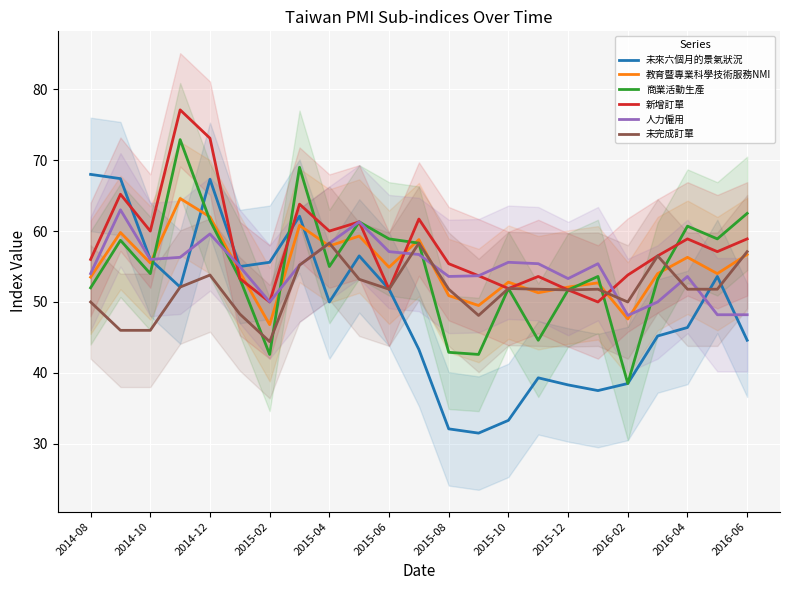

Which series has the largest range (max minus min)?

未來六個月的景氣狀況